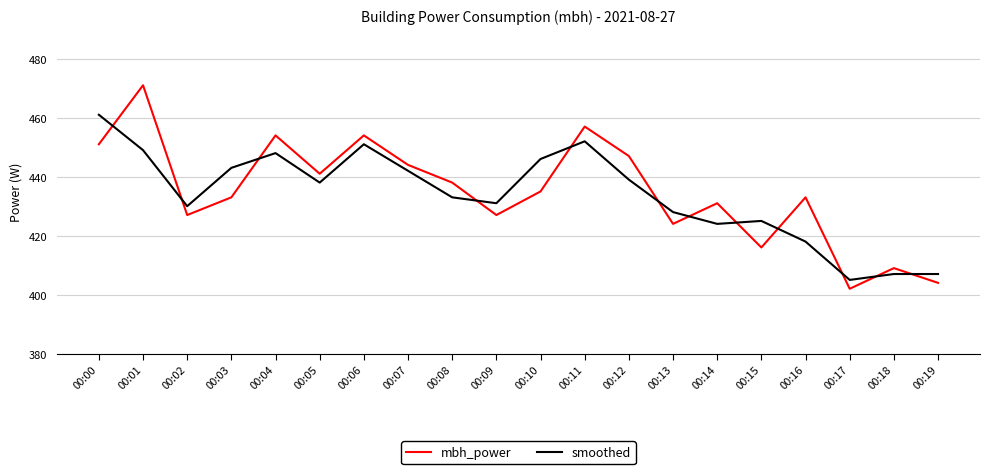

What is the smallest value displayed?

402